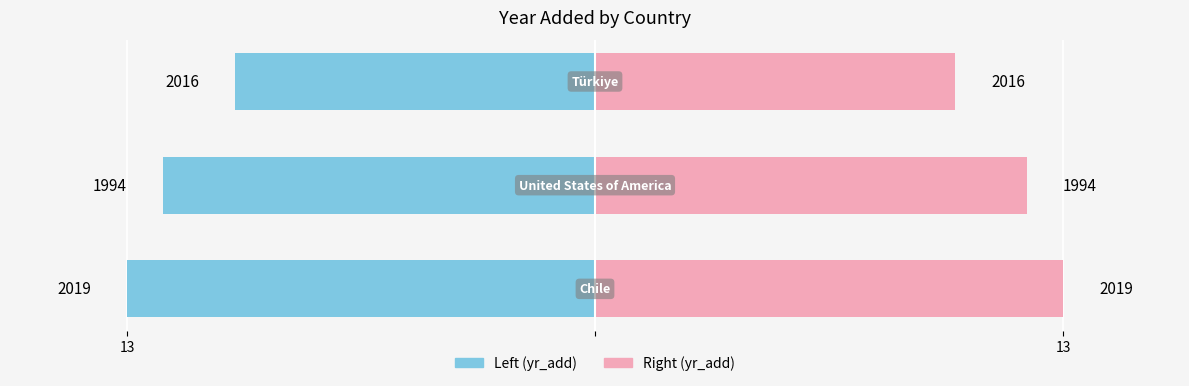

Rank the series by their average value, from lowest to highest.

yr_add (left), yr_add (right)